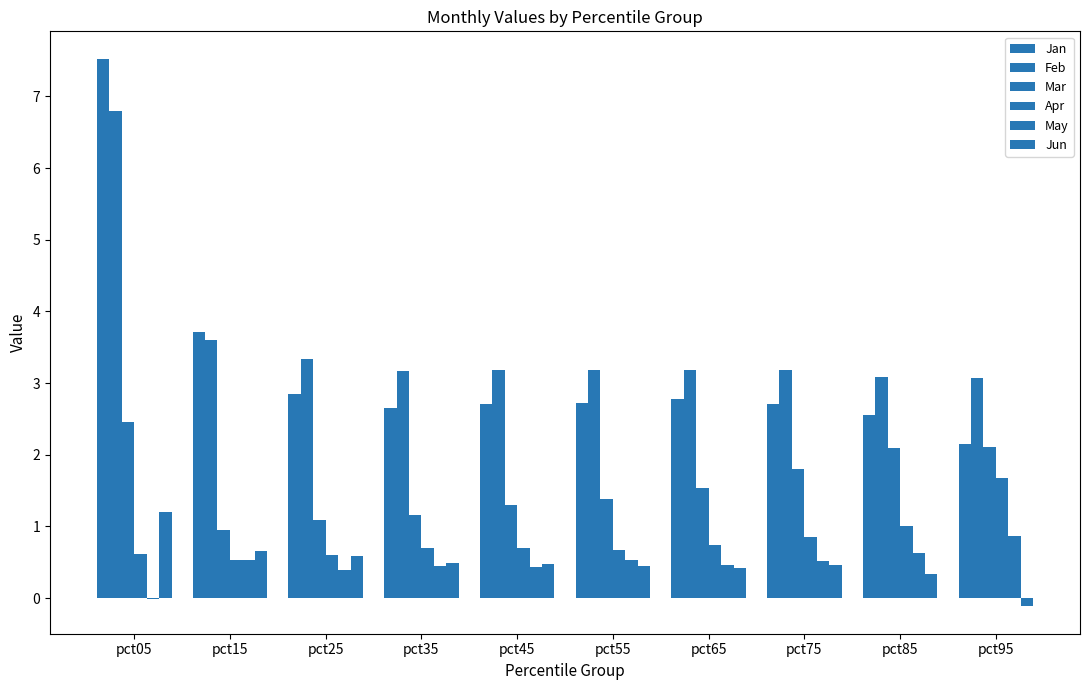

Where is Apr nearest to the value 1?

pct85